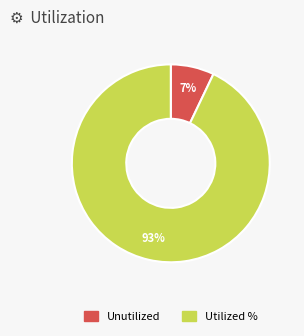

How many segments does this pie chart have?

2